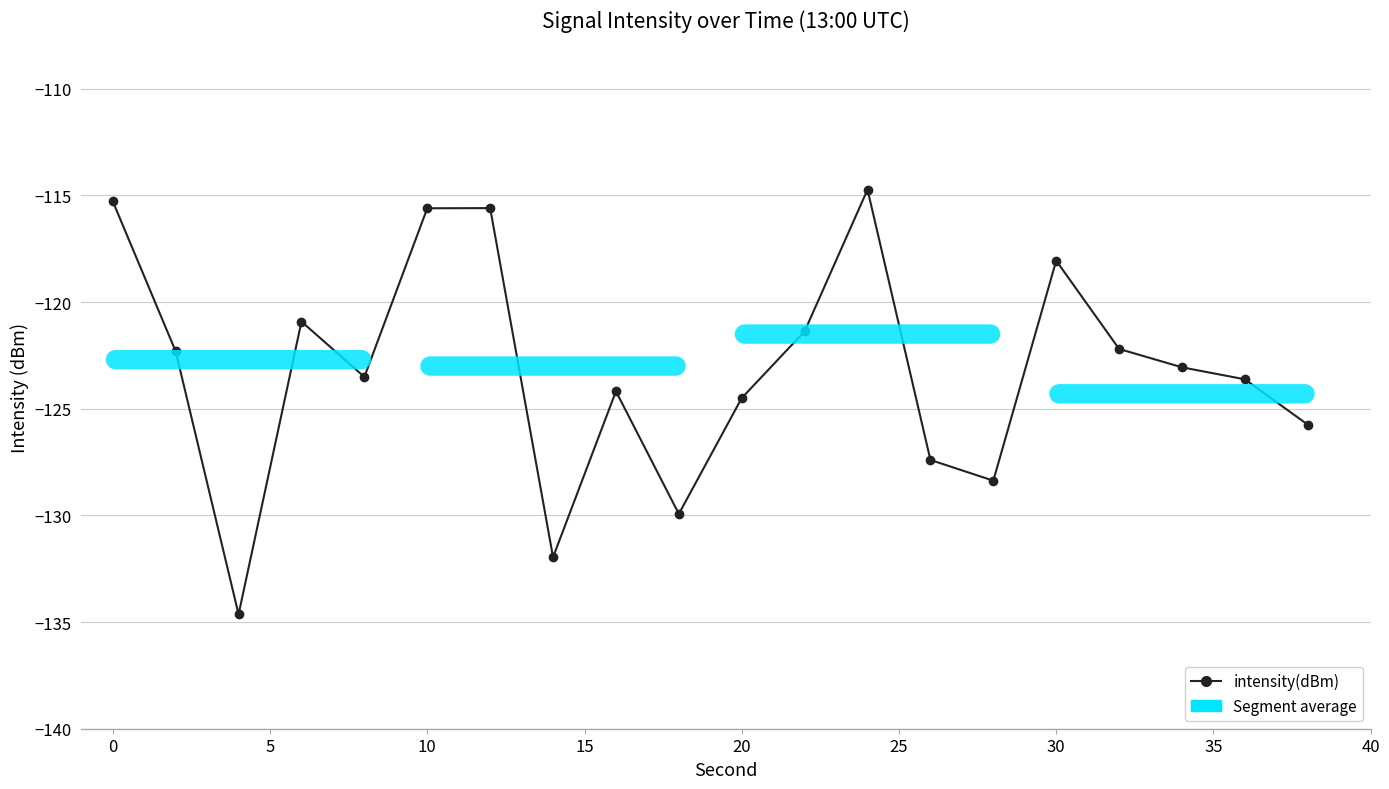

True or false: there are more than 1 points higher than both neighbors.

True